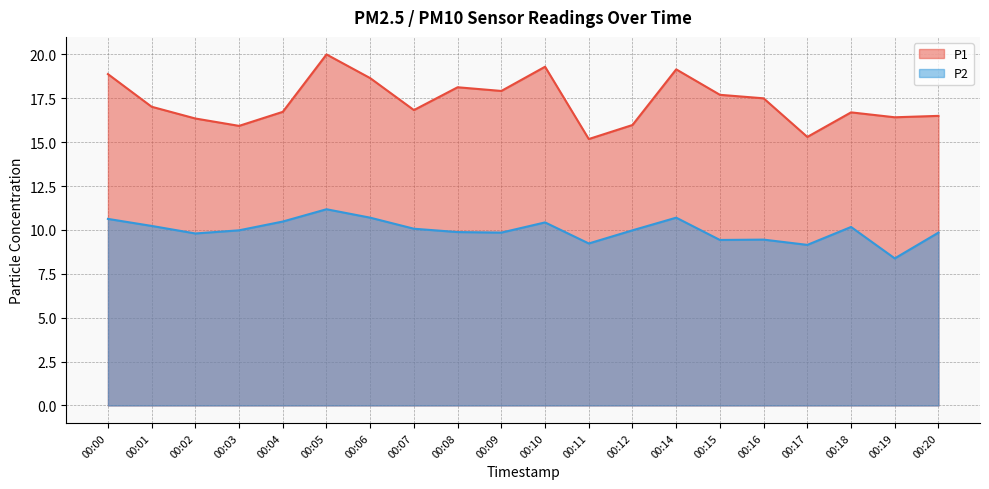

True or false: P1 has more than 1 interior local peaks.

True